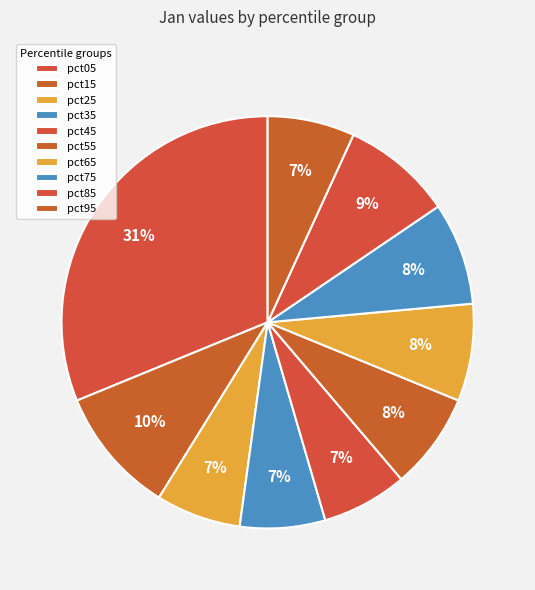

Count the number of slices in the pie.

10